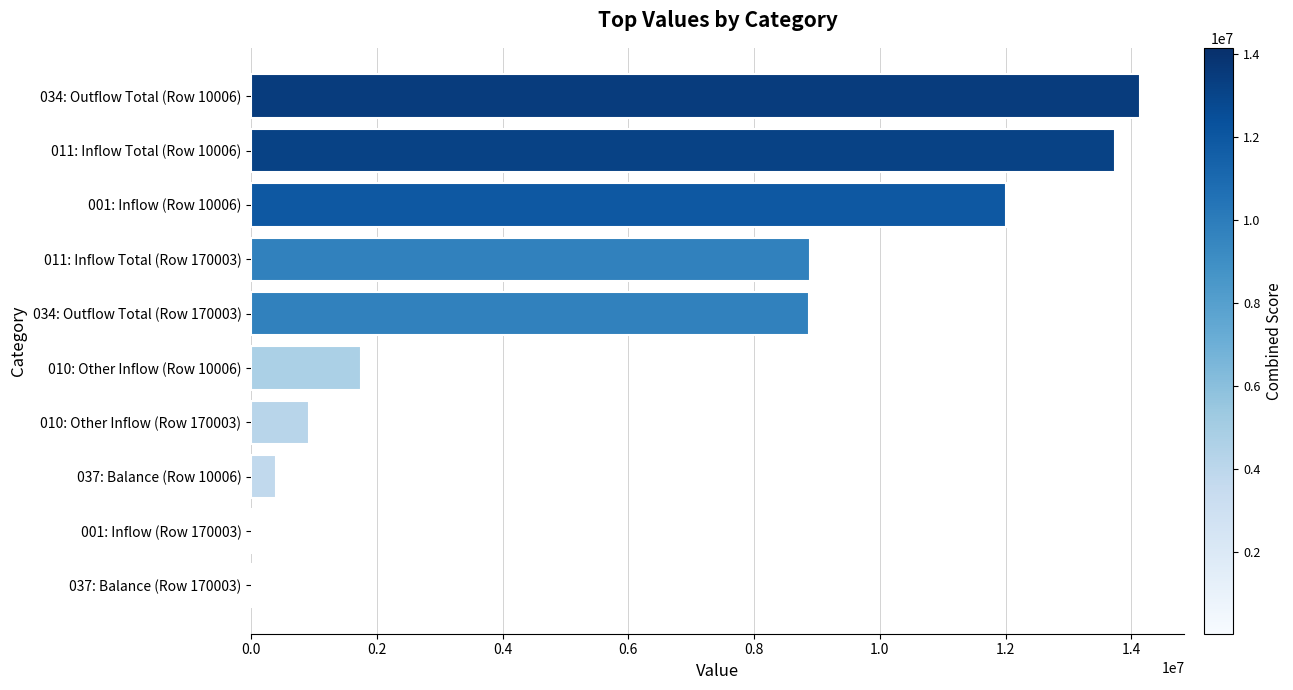

Are the bars horizontal?

Yes